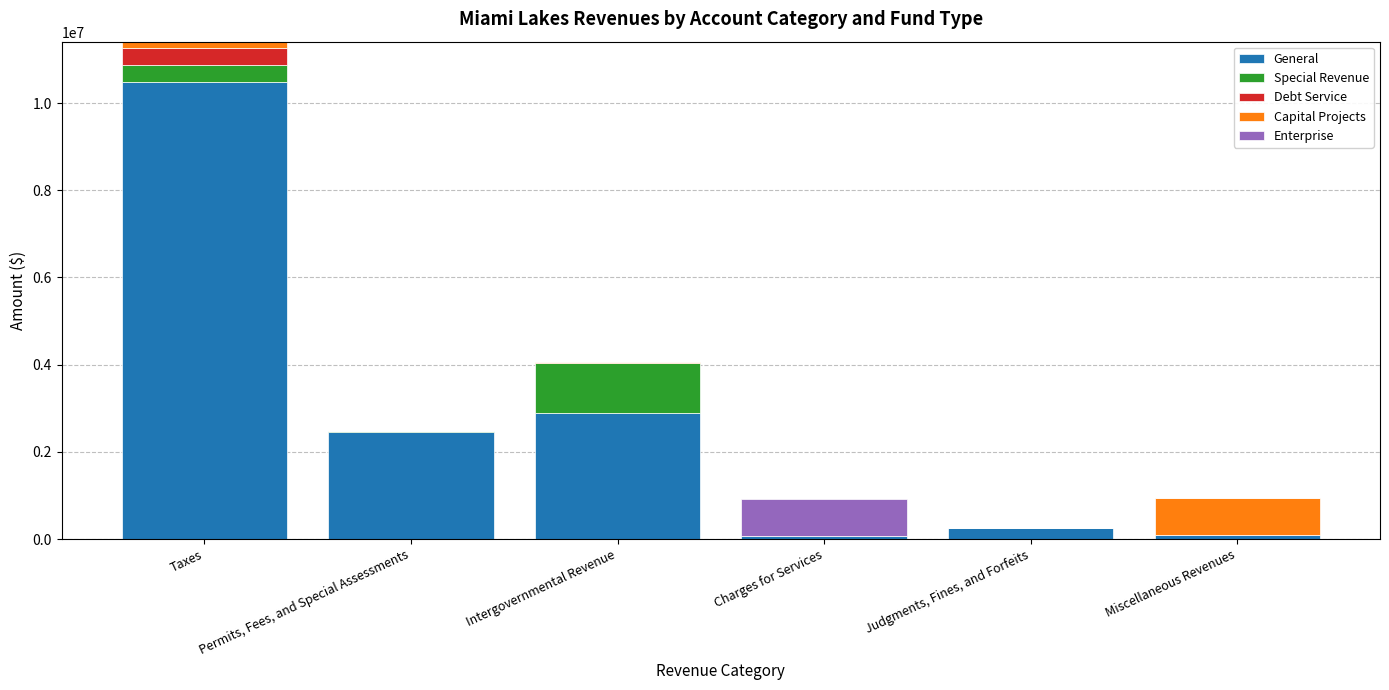

At which category is the sum across all series the highest?

Taxes